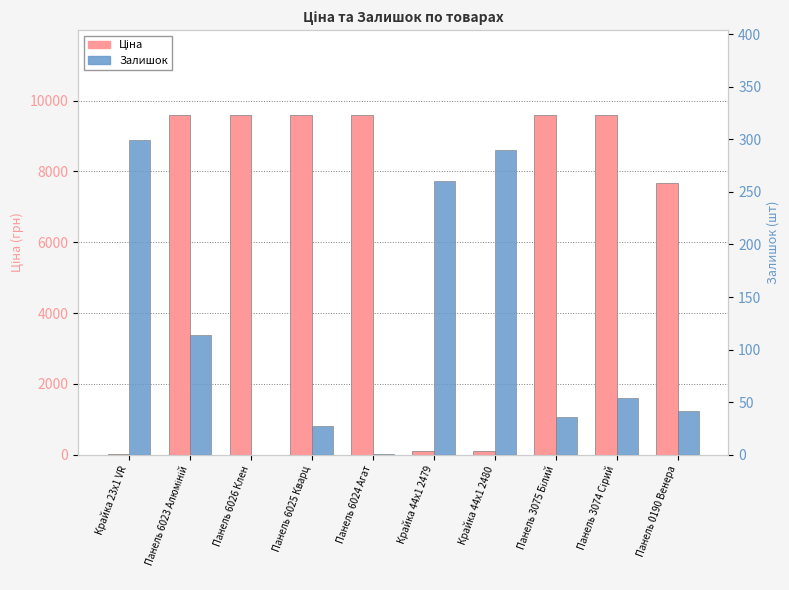

Is it true that Ціна equals 15621.4 at Панель 6026 Клен?

False